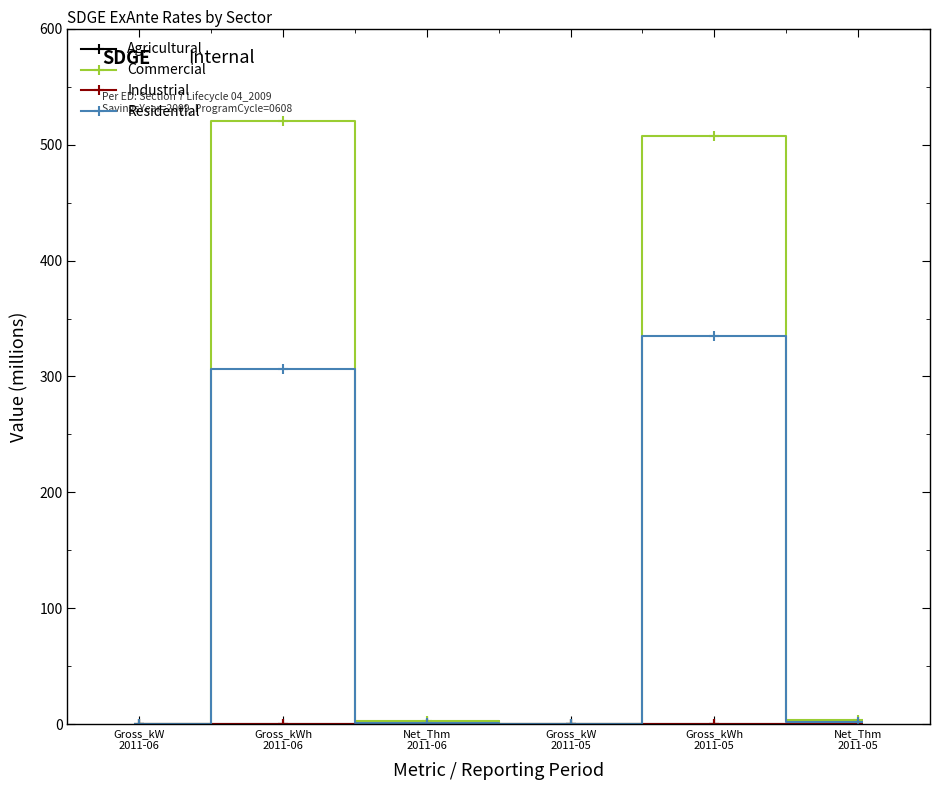

What is the average value of the Residential series?

107.6